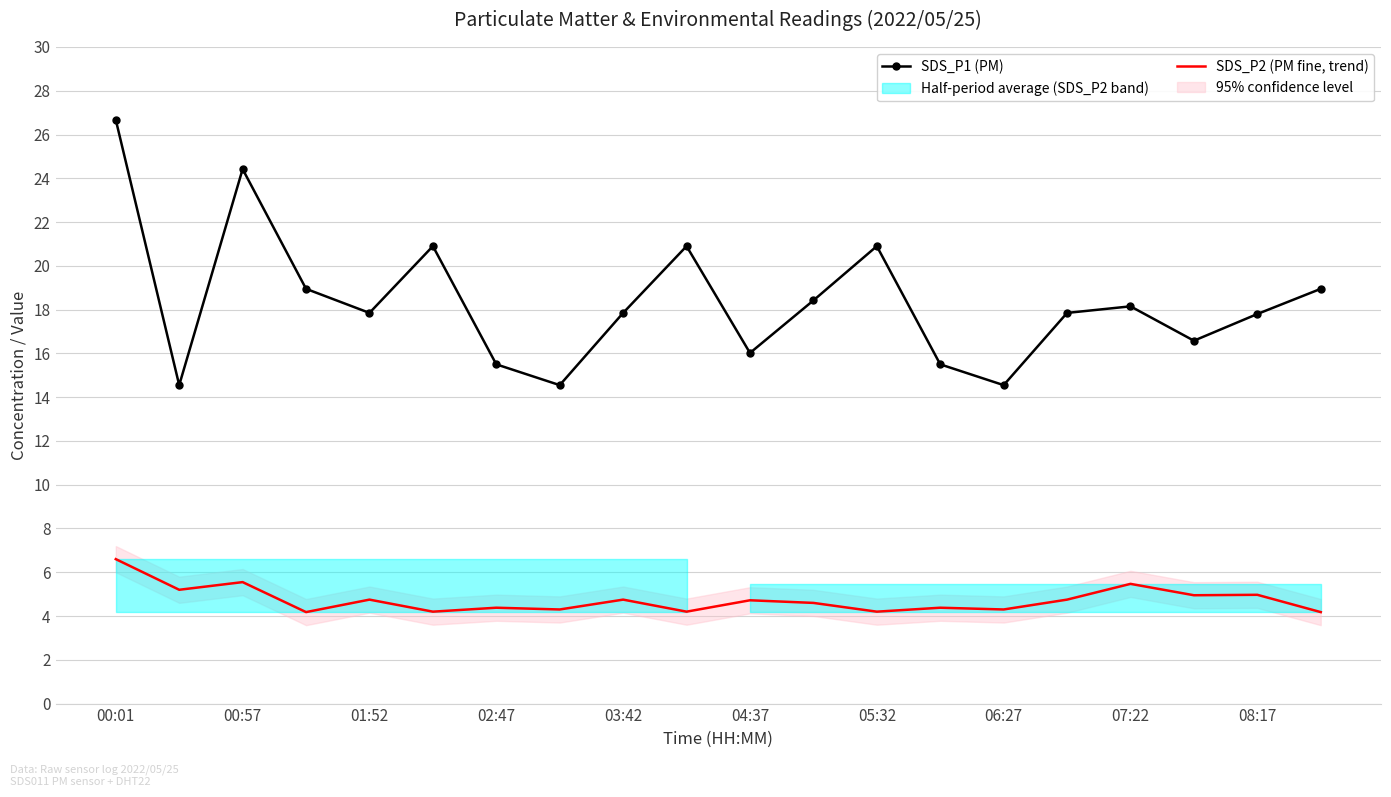

What is the lowest value of the SDS_P2 (PM fine, trend) series?

4.2